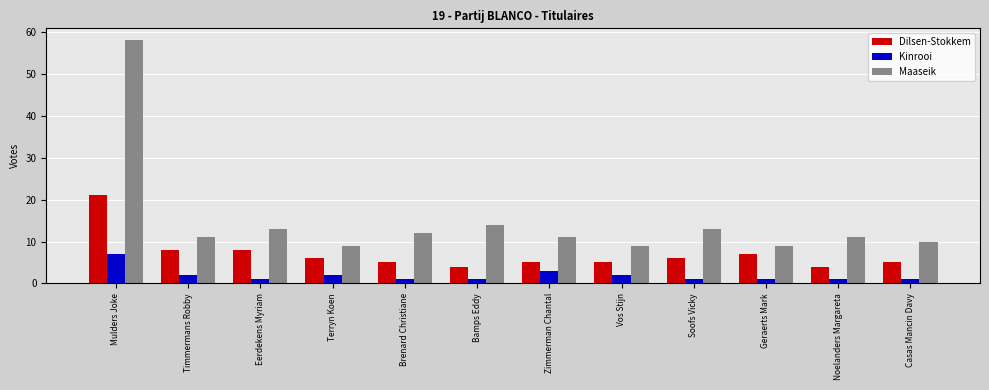

Rank the series by their average value, from highest to lowest.

Maaseik, Dilsen-Stokkem, Kinrooi